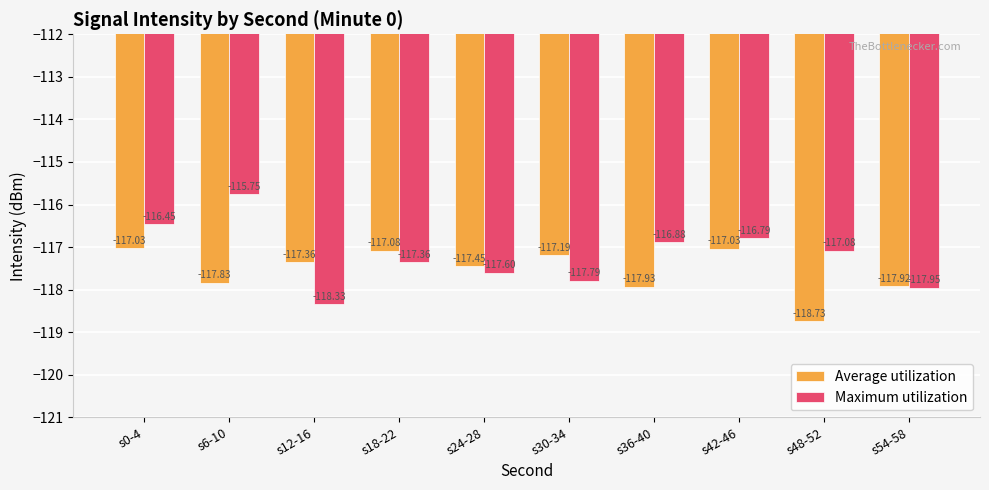

List the series in order of their peak value, lowest first.

Average utilization, Maximum utilization